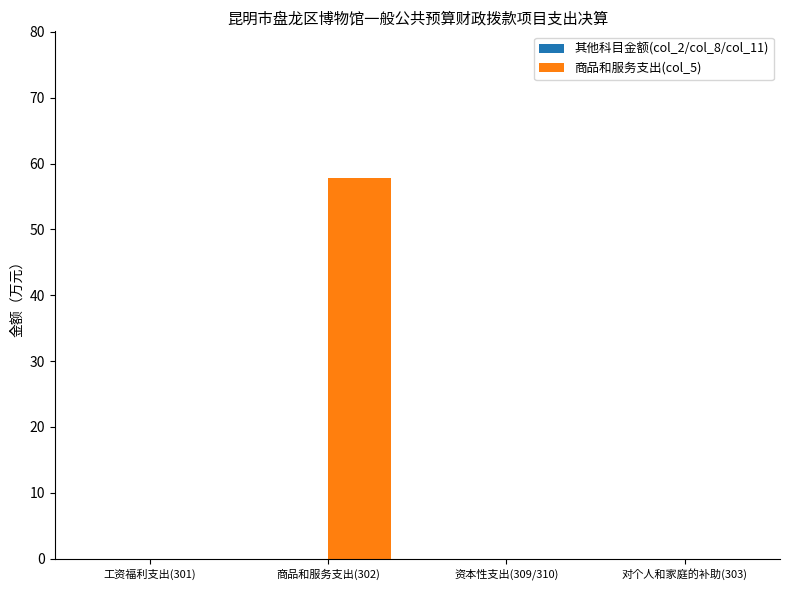

What is the maximum value shown in the chart?

57.8